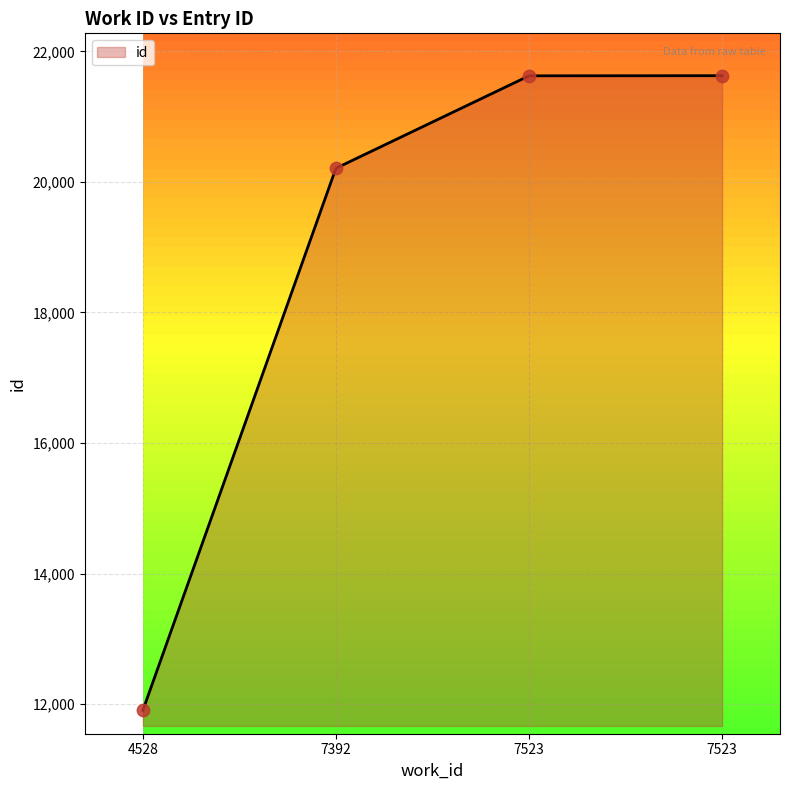

What is the change in value from 7392 to 7523?

+1416